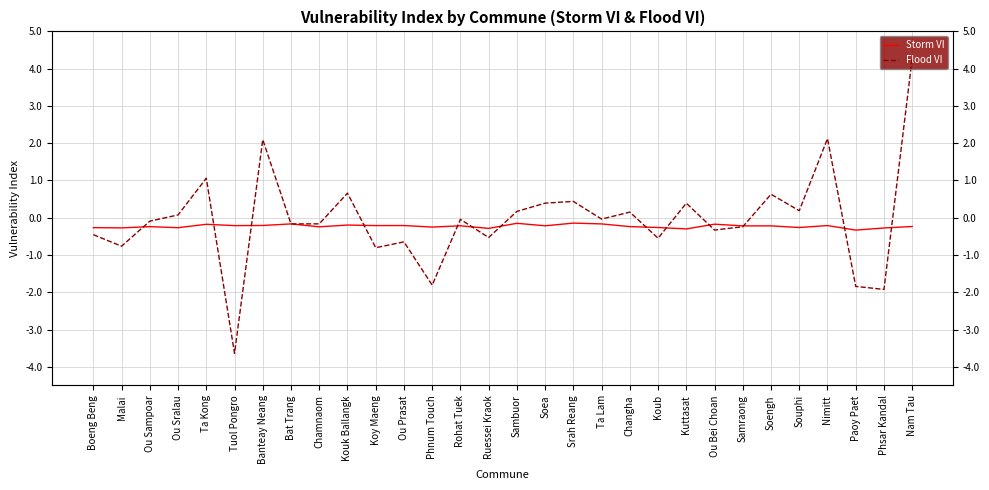

Which category has the highest value across all series?

Nam Tau